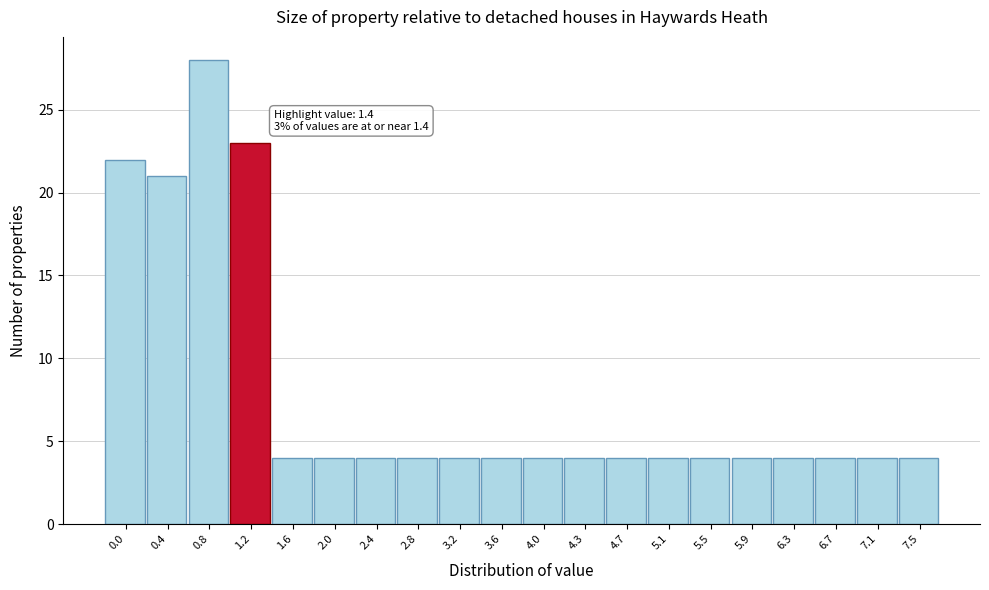

Reading right to left, list all the values displayed in this chart.

7.5=4	7.1=4	6.7=4	6.3=4	5.9=4	5.5=4	5.1=4	4.7=4	4.3=4	4.0=4	3.6=4	3.2=4	2.8=4	2.4=4	2.0=4	1.6=4	1.2=23	0.8=28	0.4=21	0.0=22